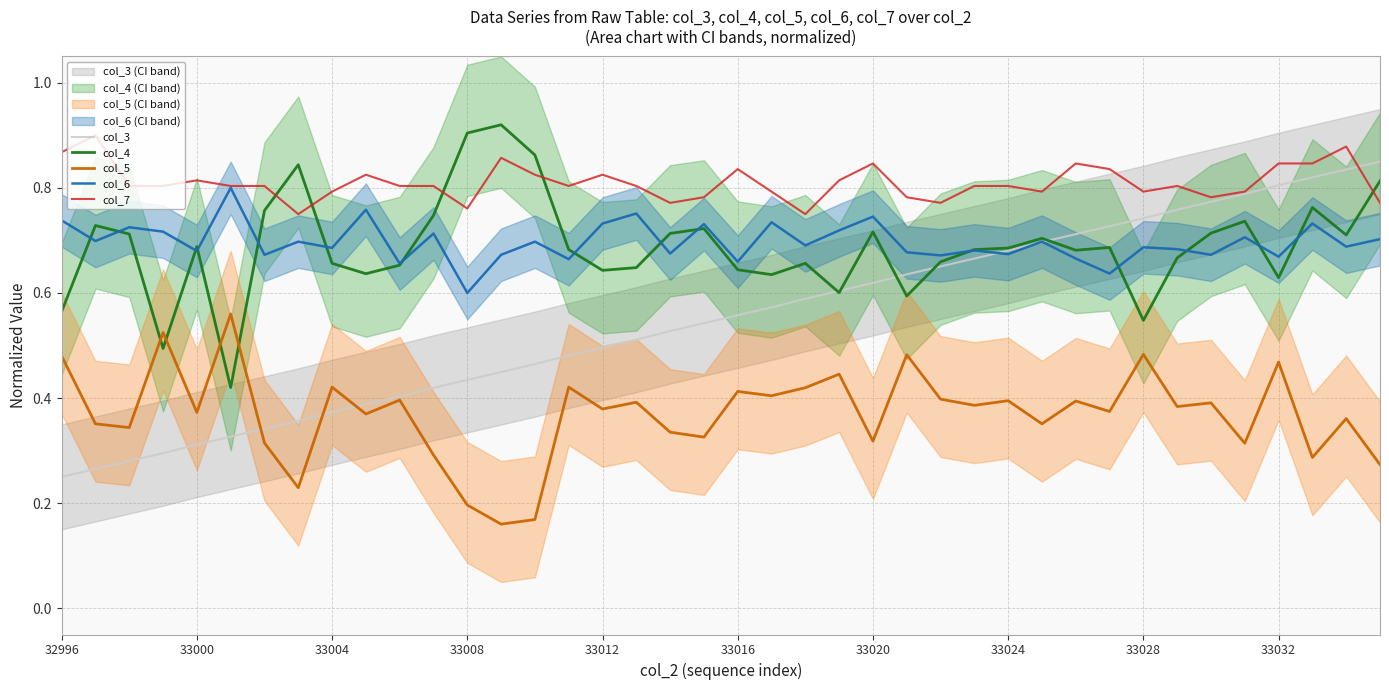

What is the difference between the second highest and second lowest values in the col_5 series?

0.4